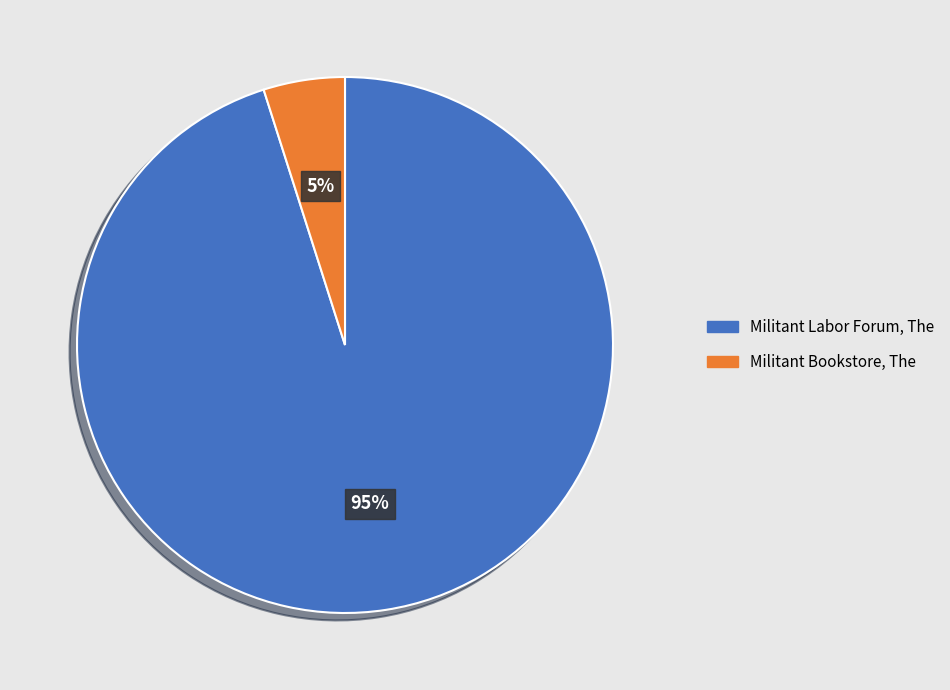

Do Militant Labor Forum, The and Militant Bookstore, The together represent more than half of the pie?

Yes